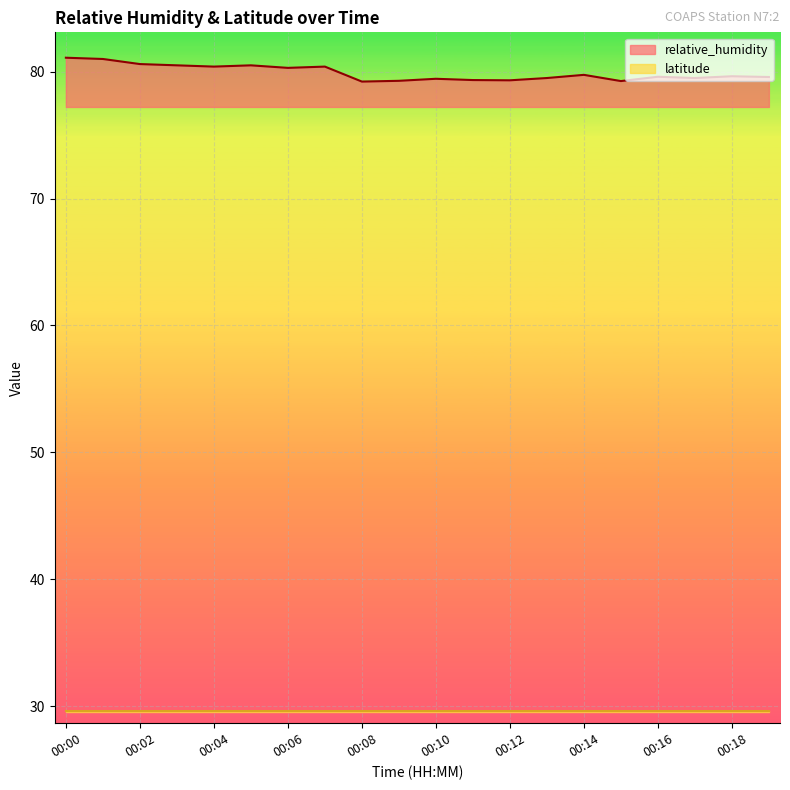

What is the value of the 14th point from the left?

79.5